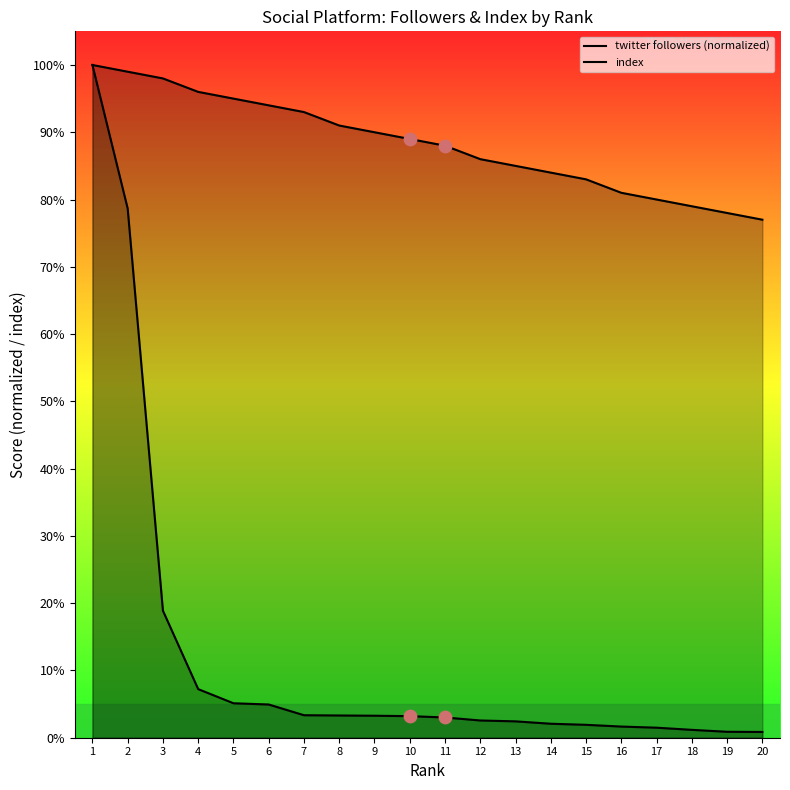

What is the total value across all series at 5?

100.1